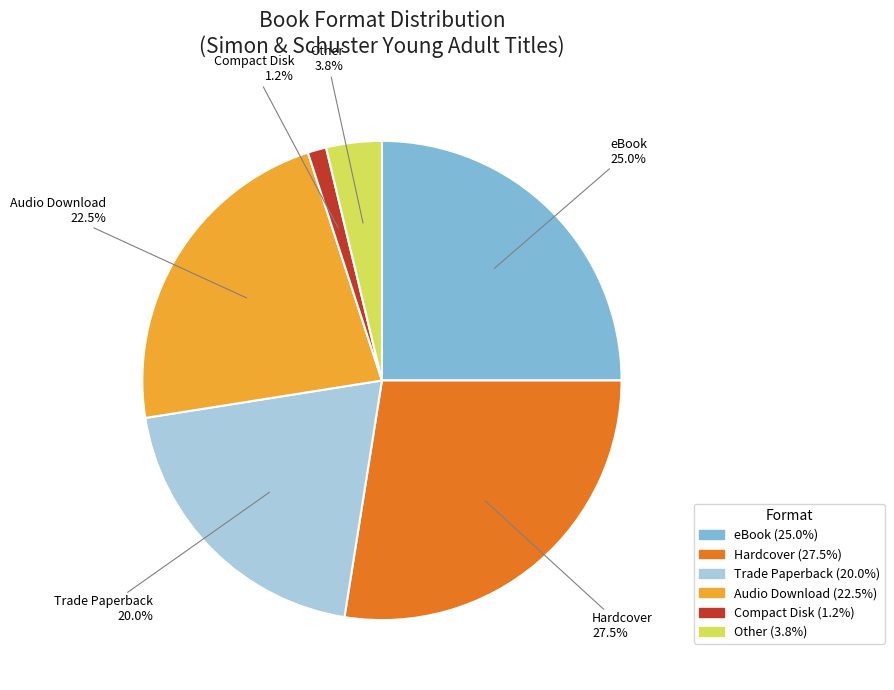

Is there any slice that represents more than half of the pie?

No